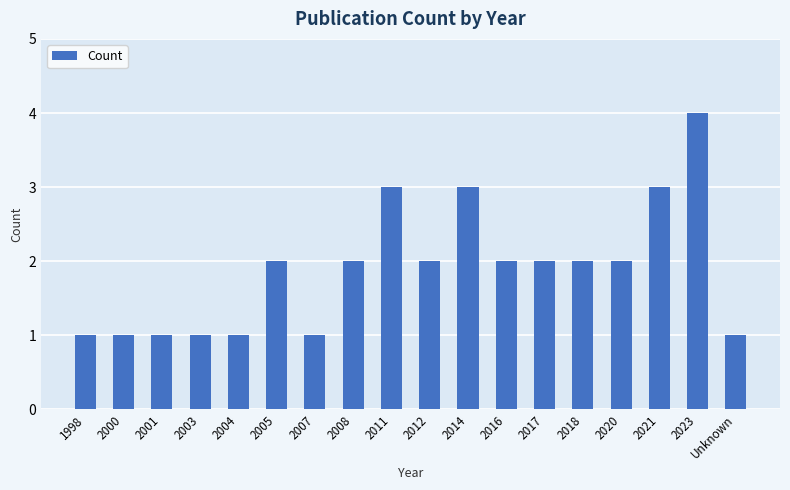

Is it true that the value at 2016 is 1?

False